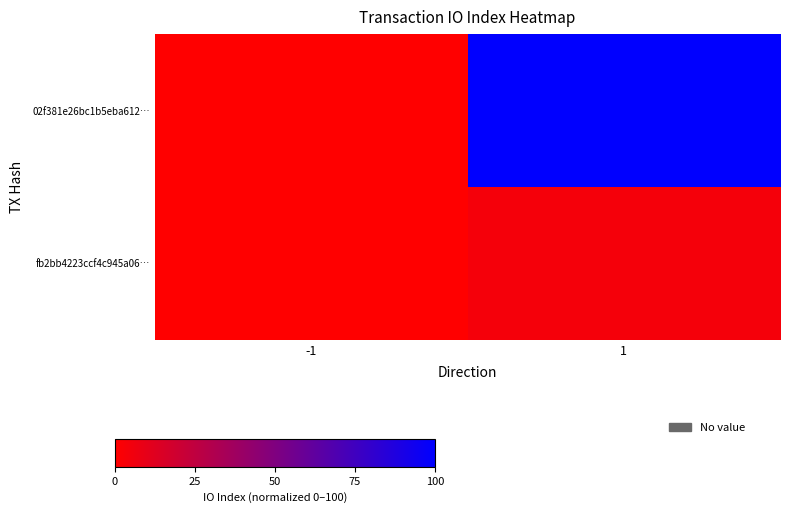

At which category does the chart reach its minimum across all series?

-1